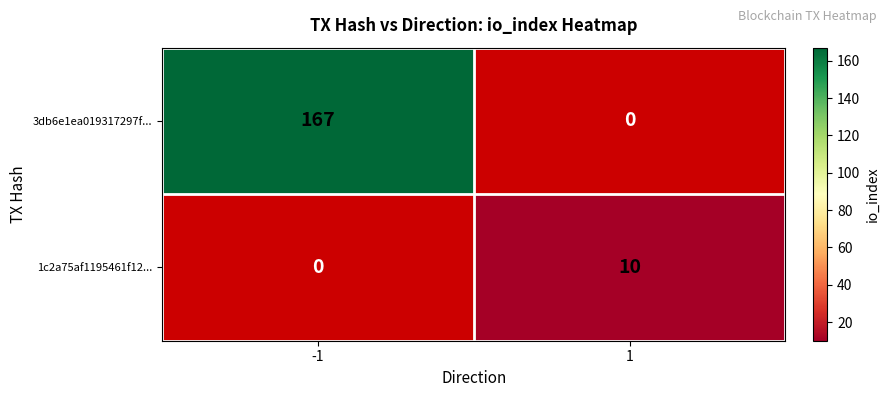

The value of 3db6e1ea019317297f... at -1 is 47. True or false?

False